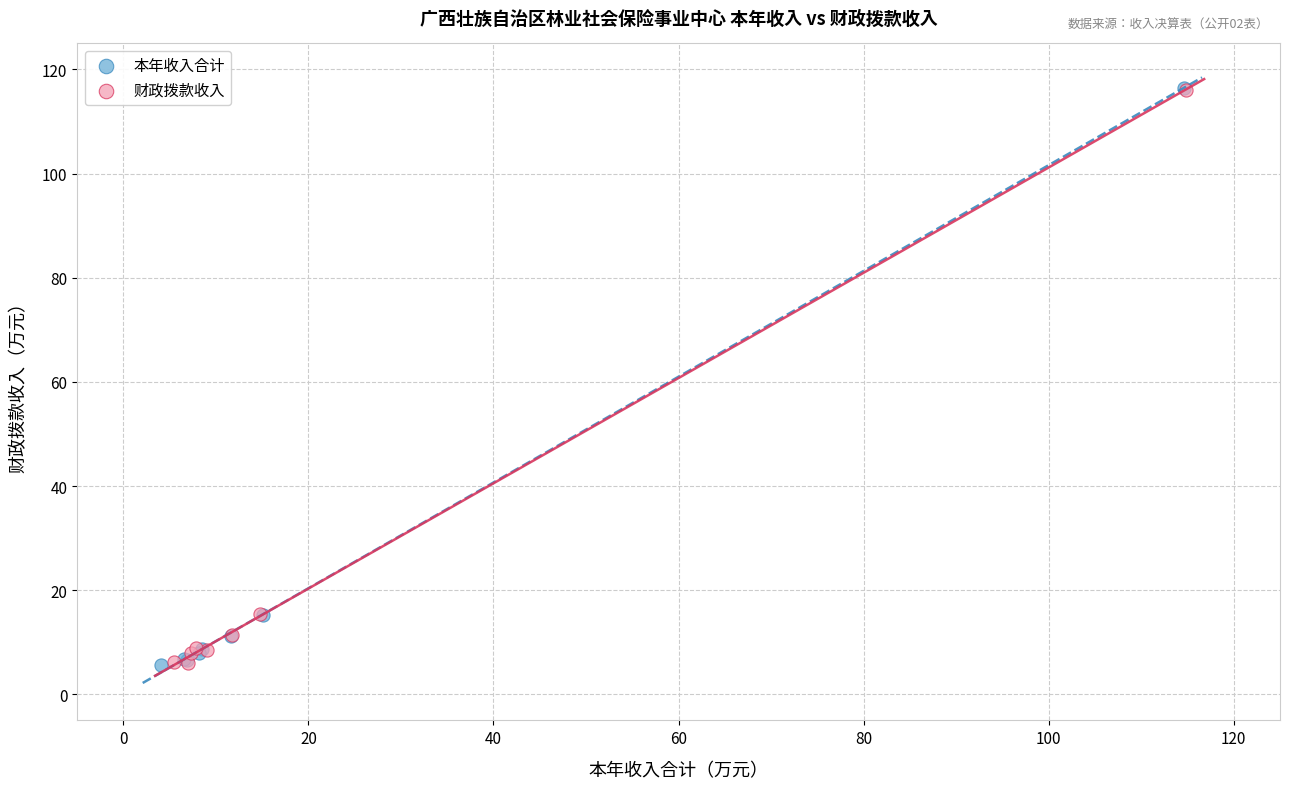

What are all the series names shown in the legend?

本年收入合计, 财政拨款收入